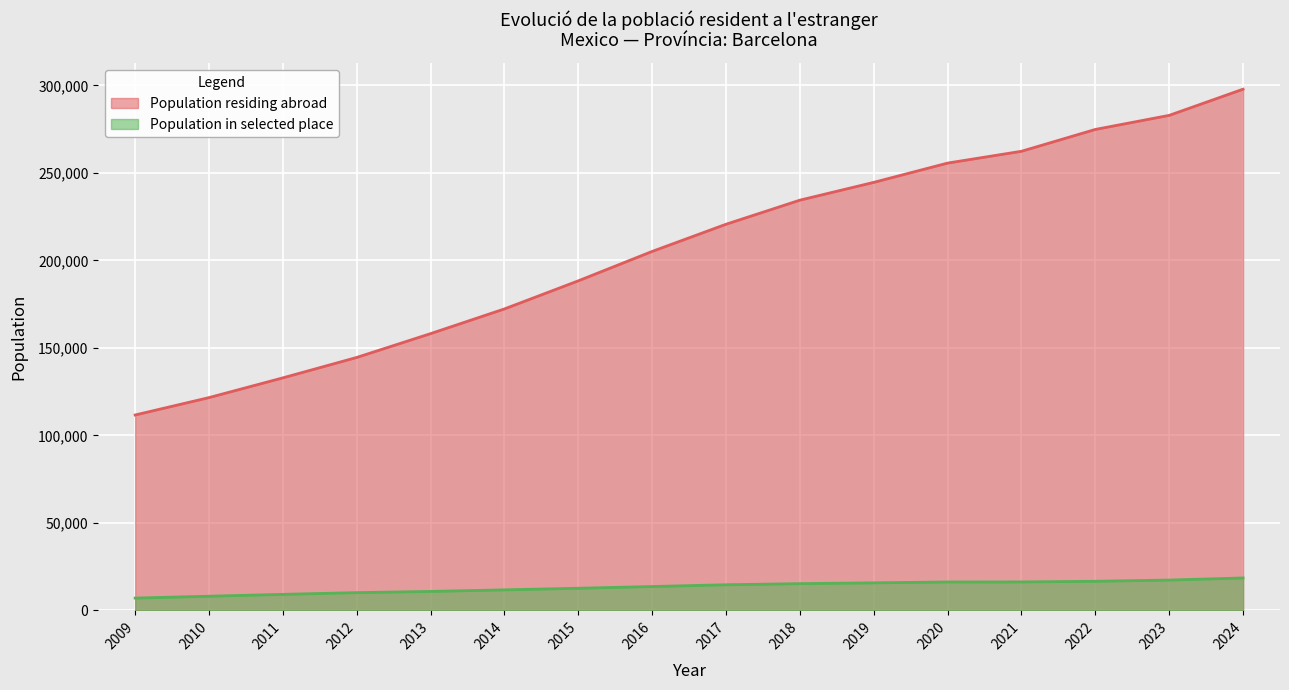

The value of Population in selected place at 2016 is 24337. True or false?

False